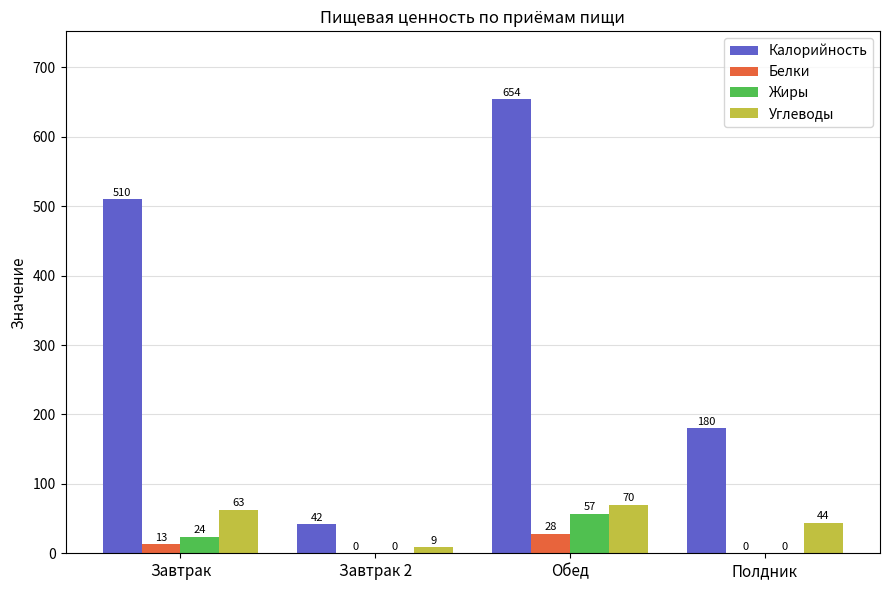

Are the bars grouped side by side (vs. stacked)?

Yes